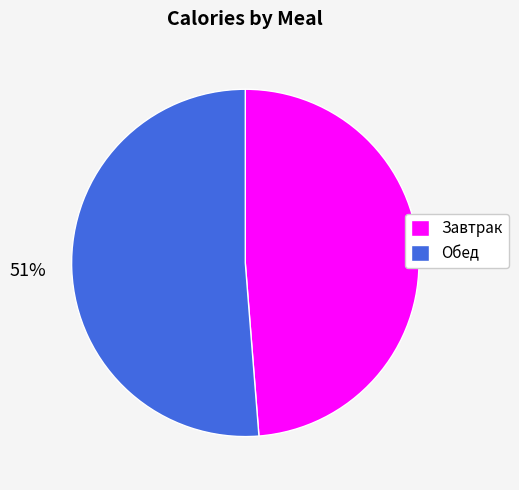

Rank the categories by value from highest to lowest.

Обед, Завтрак